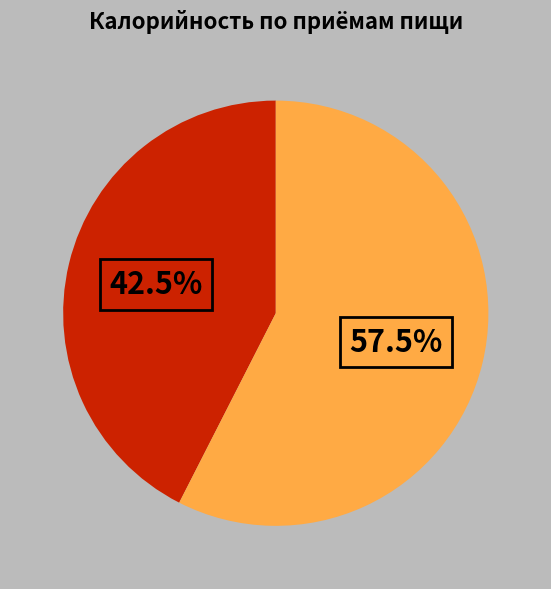

Is there a majority slice in this chart?

Yes